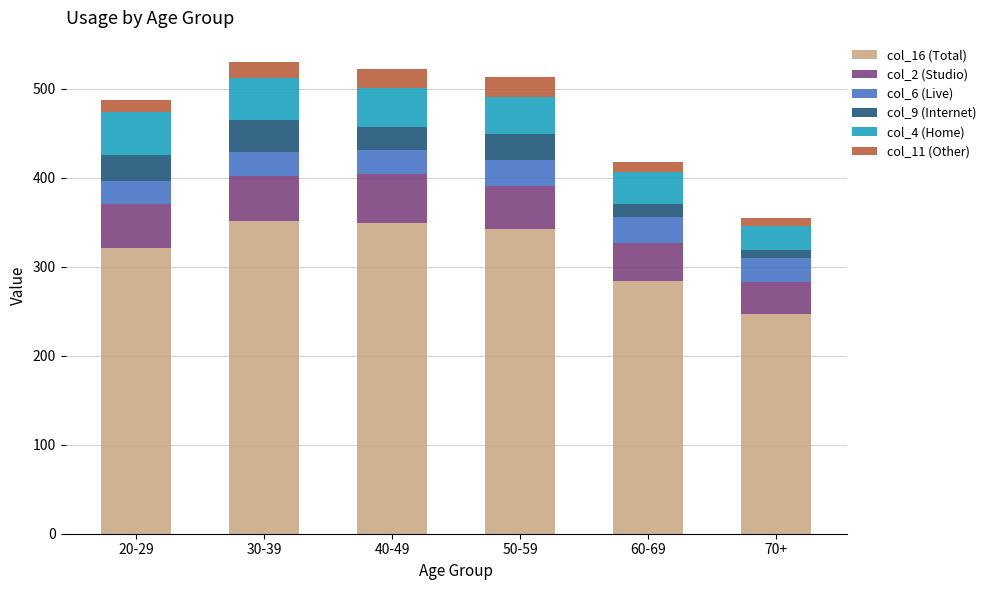

The col_16 (Total) series shows 133.3 at 70+. True or false?

False